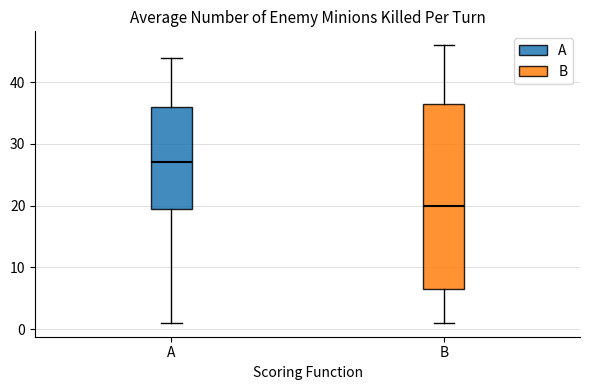

Reading left to right, read every box against the y-axis: the position of its median line, the range the box covers, and the ends of its whiskers. The values are not printed on the chart, so give them approximately, as read against the axis.

A: median 27, box 20 to 36, whiskers 1 to 44
B: median 20, box 7 to 37, whiskers 1 to 46